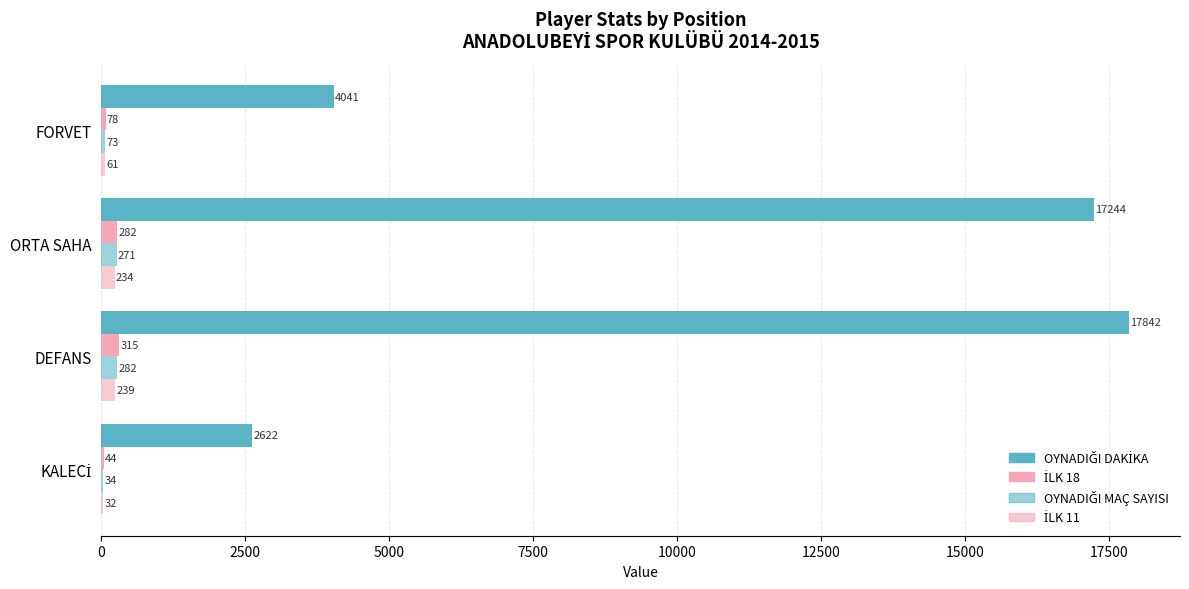

How many data points does each series have?

4